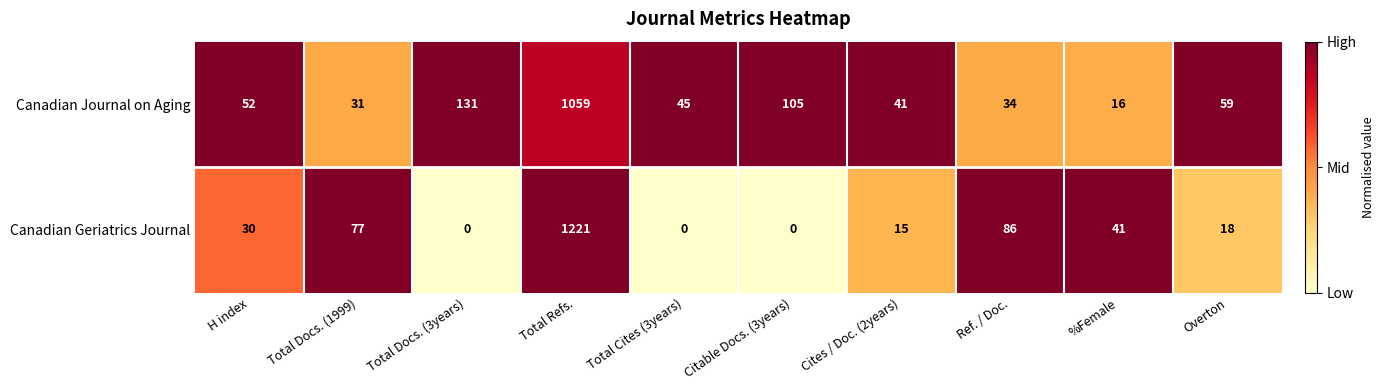

Is it true that Canadian Geriatrics Journal equals 757 at Total Cites (3years)?

False